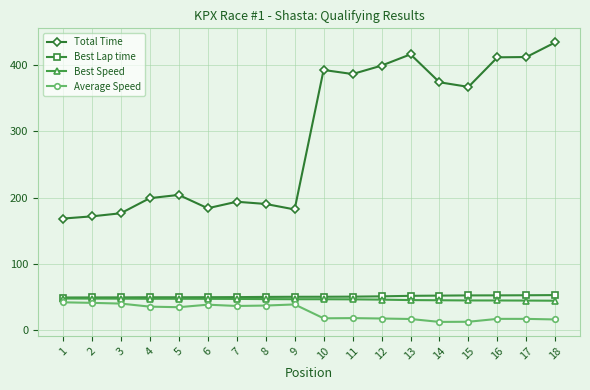

What is the total value across all series at 11?

502.6